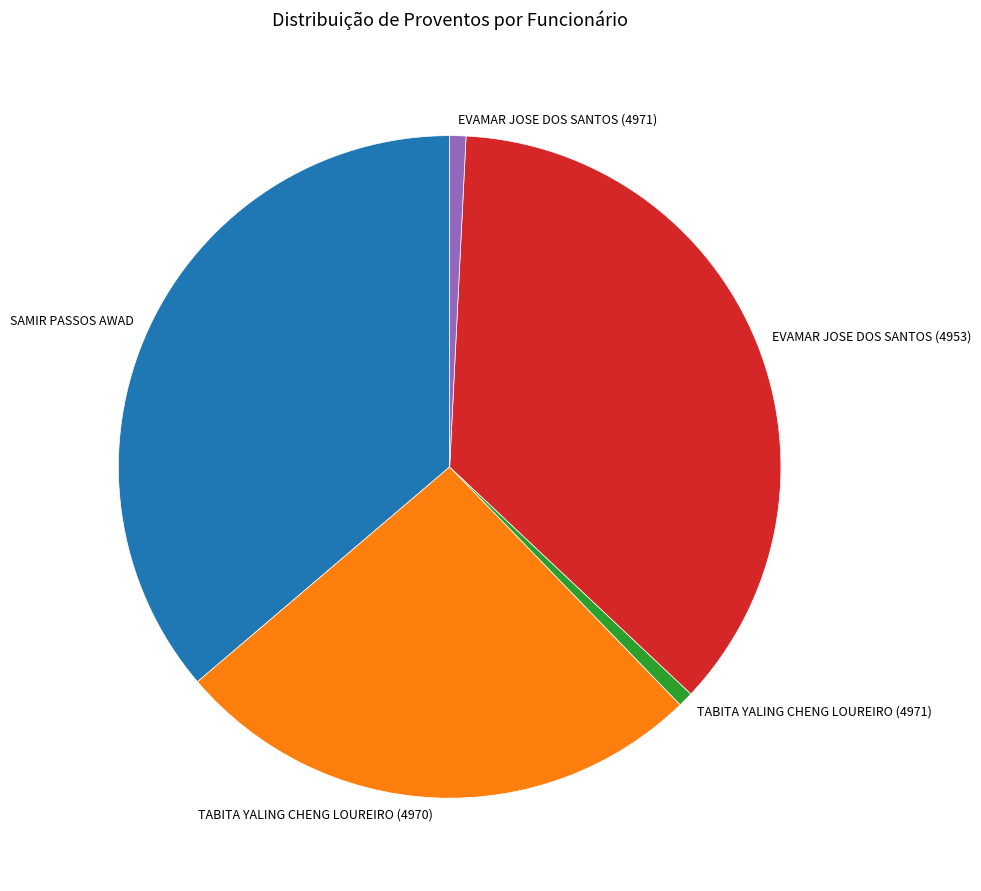

Do TABITA YALING CHENG LOUREIRO (4970) and EVAMAR JOSE DOS SANTOS (4971) together represent more than half of the pie?

No